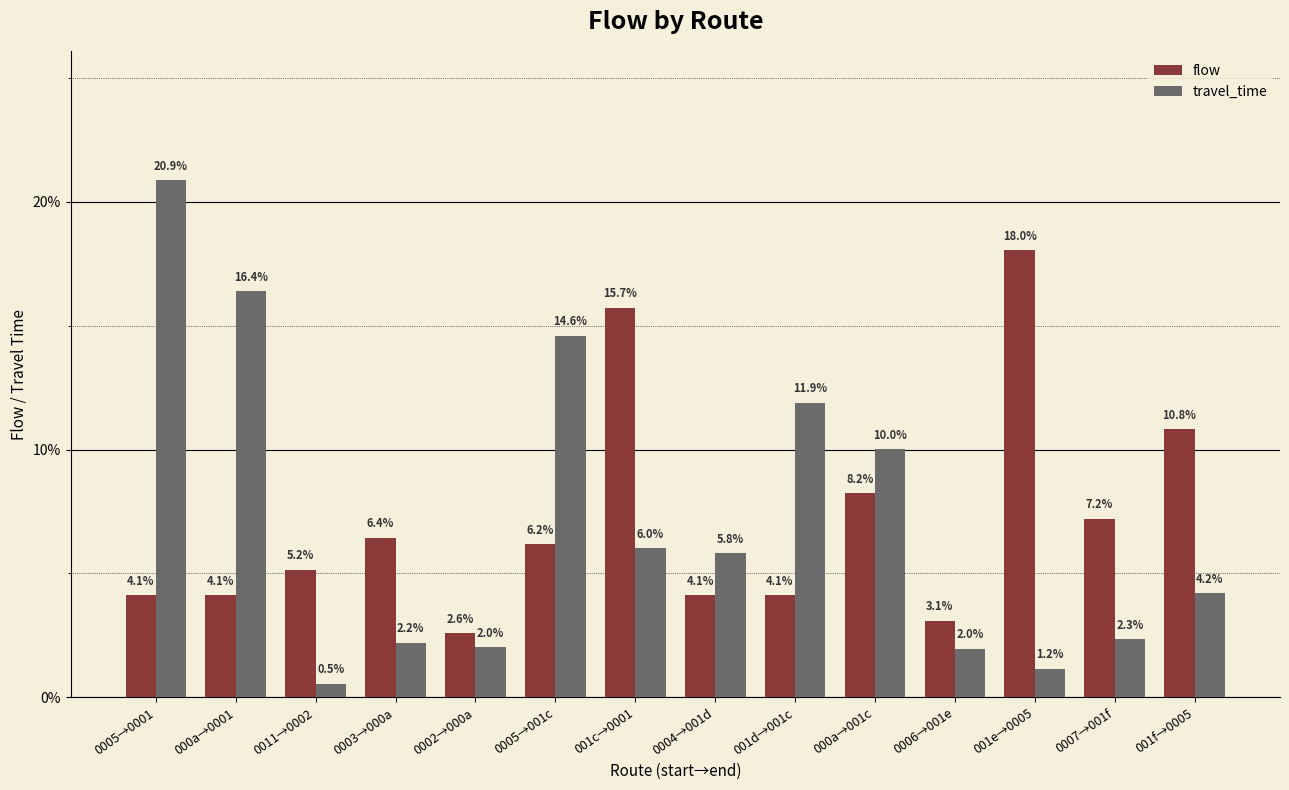

Where does the flow series first go above 6?

0003→000a